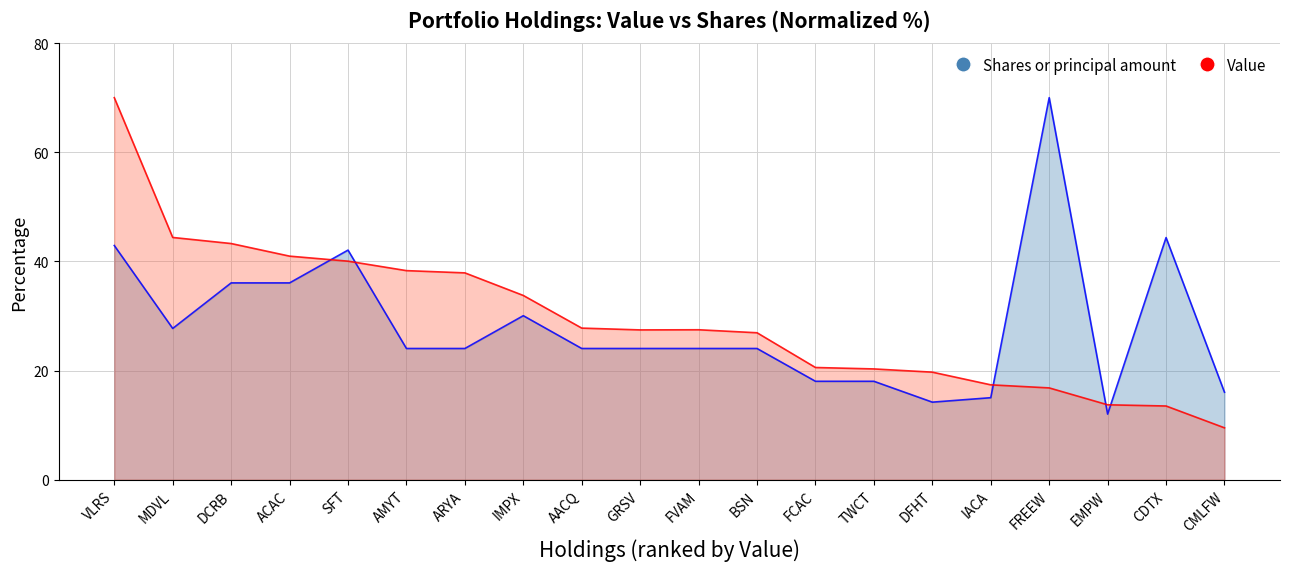

Where do Shares or principal amount and Value first cross each other?

ACAC and SFT